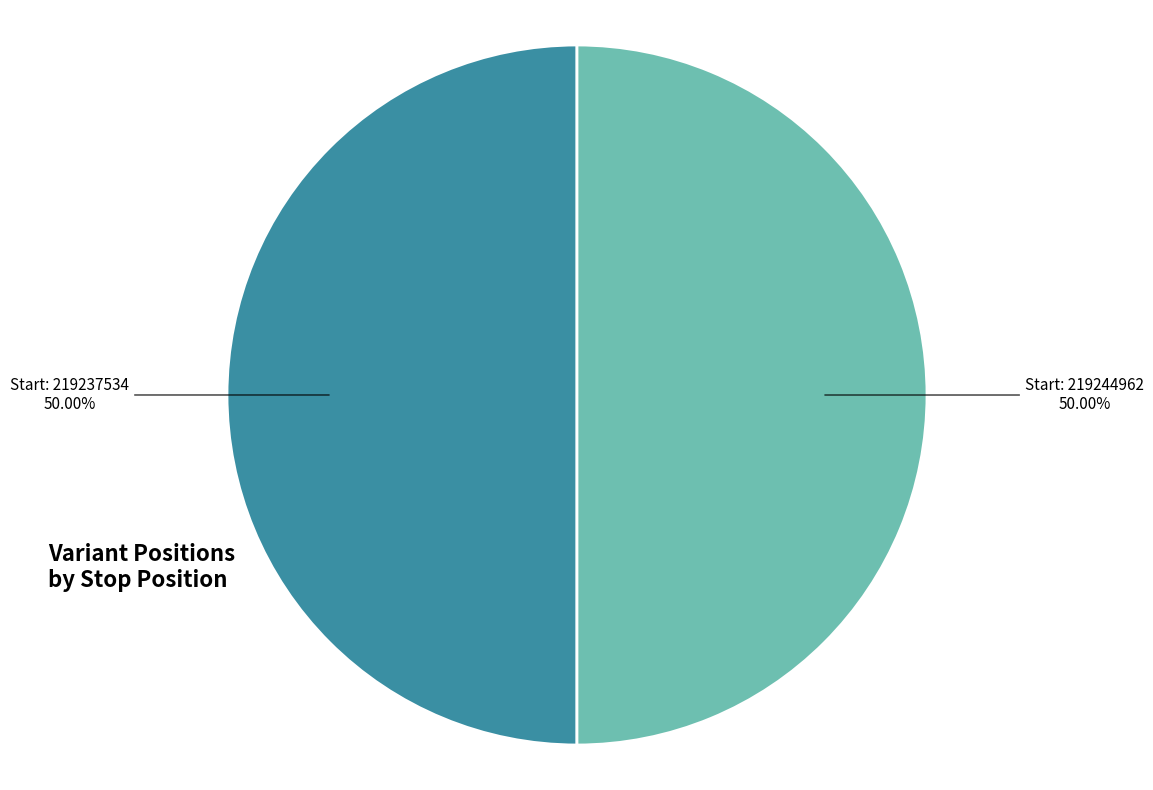

Count the number of slices in the pie.

2